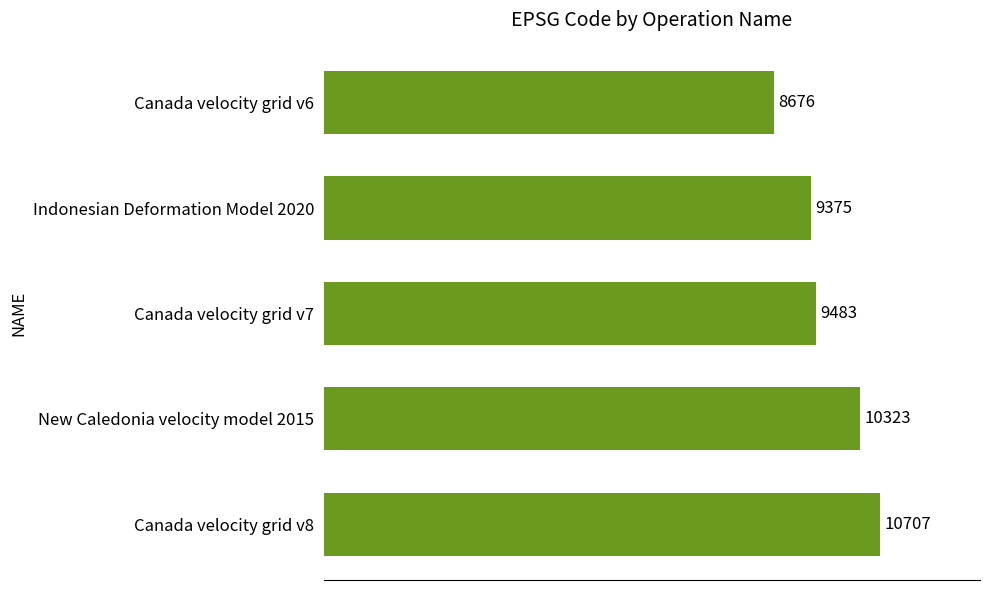

Rank the categories by value from highest to lowest.

Canada velocity grid v8, New Caledonia velocity model 2015, Canada velocity grid v7, Indonesian Deformation Model 2020, Canada velocity grid v6